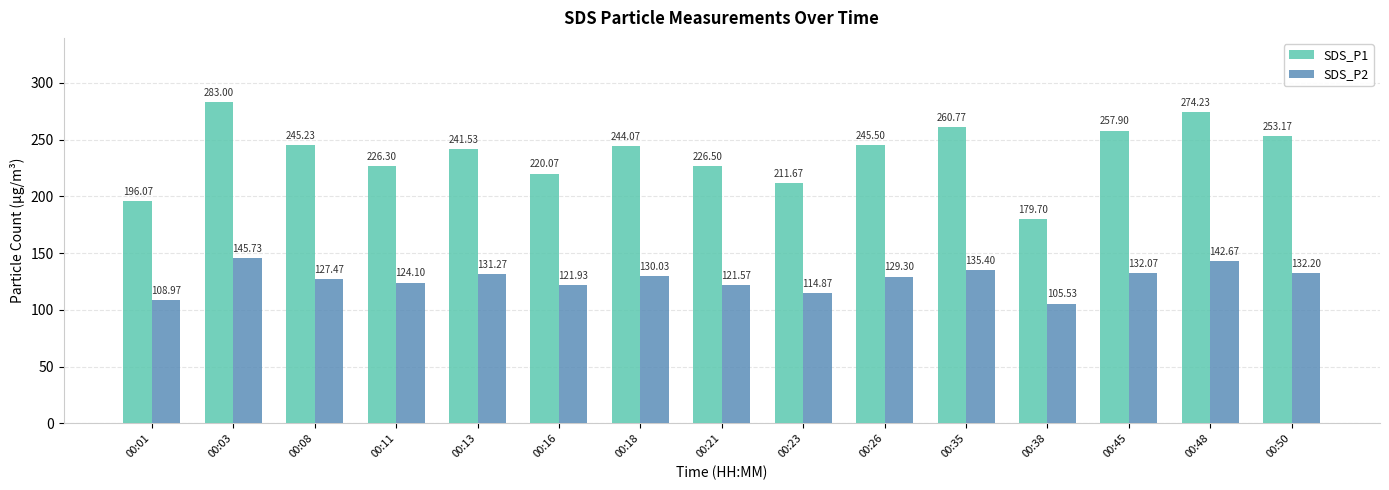

Does the chart contain any negative values?

No